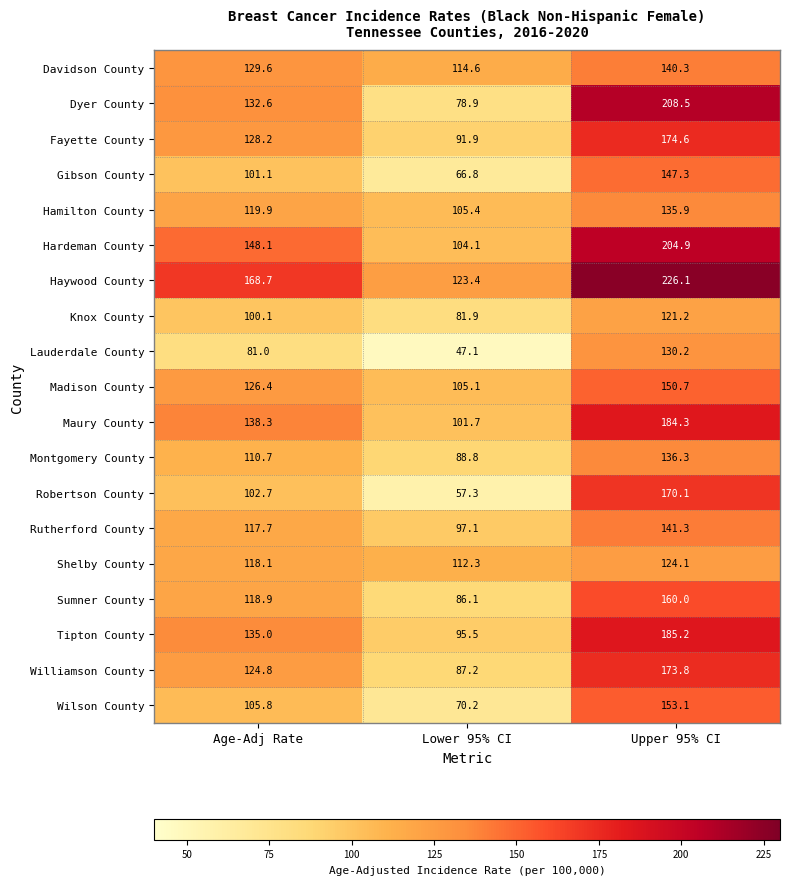

What is the sum of all Hamilton County values?

361.2